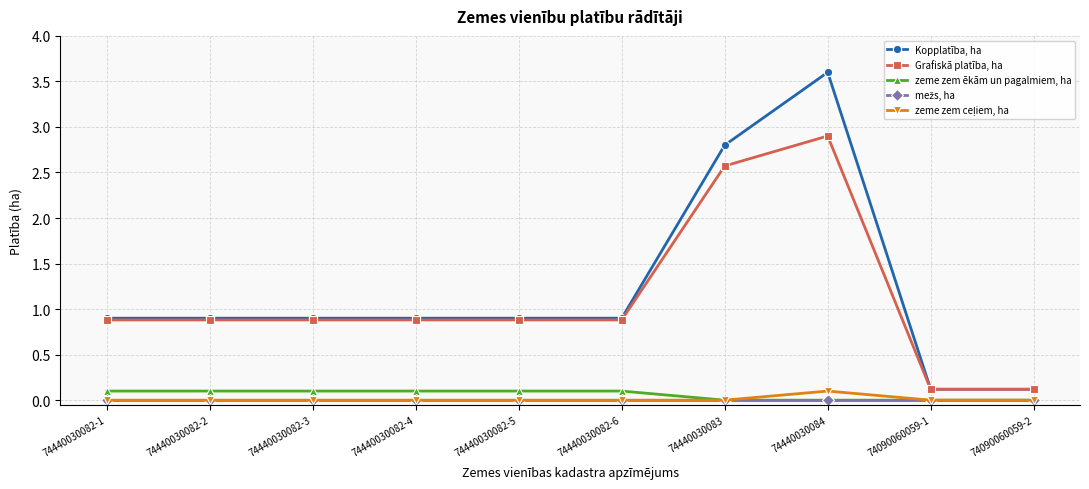

Which category has the highest value in the Grafiskā platība, ha series?

74440030084